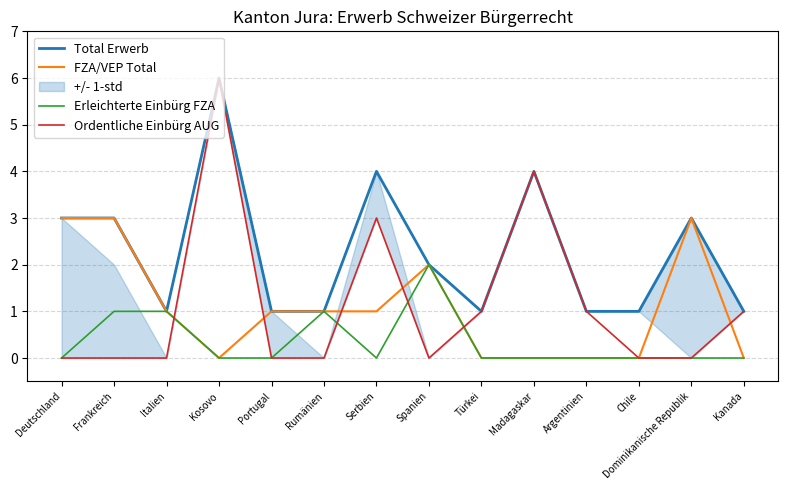

Reading left to right, extract all data points from this chart.

Total Erwerb: Deutschland=3	Frankreich=3	Italien=1	Kosovo=6	Portugal=1	Rumänien=1	Serbien=4	Spanien=2	Türkei=1	Madagaskar=4	Argentinien=1	Chile=1	Dominikanische Republik=3	Kanada=1
FZA/VEP Total: Deutschland=3	Frankreich=3	Italien=1	Kosovo=0	Portugal=1	Rumänien=1	Serbien=1	Spanien=2	Türkei=0	Madagaskar=0	Argentinien=0	Chile=0	Dominikanische Republik=3	Kanada=0
Erleichterte Einbürg FZA: Deutschland=0	Frankreich=1	Italien=1	Kosovo=0	Portugal=0	Rumänien=1	Serbien=0	Spanien=2	Türkei=0	Madagaskar=0	Argentinien=0	Chile=0	Dominikanische Republik=0	Kanada=0
Ordentliche Einbürg AUG: Deutschland=0	Frankreich=0	Italien=0	Kosovo=6	Portugal=0	Rumänien=0	Serbien=3	Spanien=0	Türkei=1	Madagaskar=4	Argentinien=1	Chile=0	Dominikanische Republik=0	Kanada=1